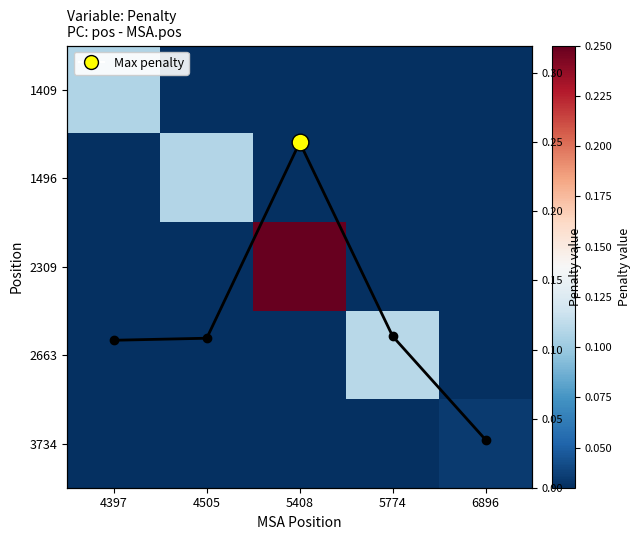

Is it true that 2663 equals 0.1 at 5774?

True